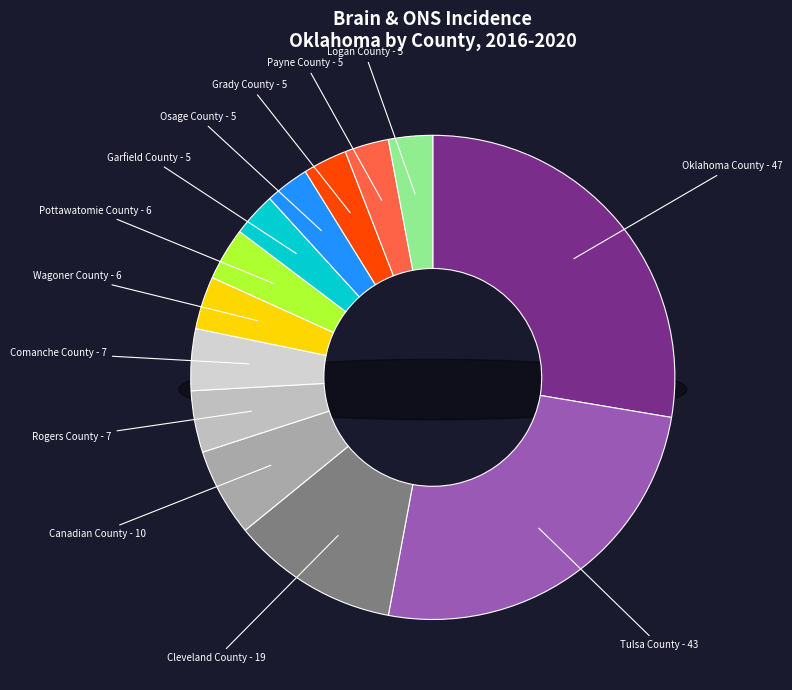

Count the number of slices in the pie.

13